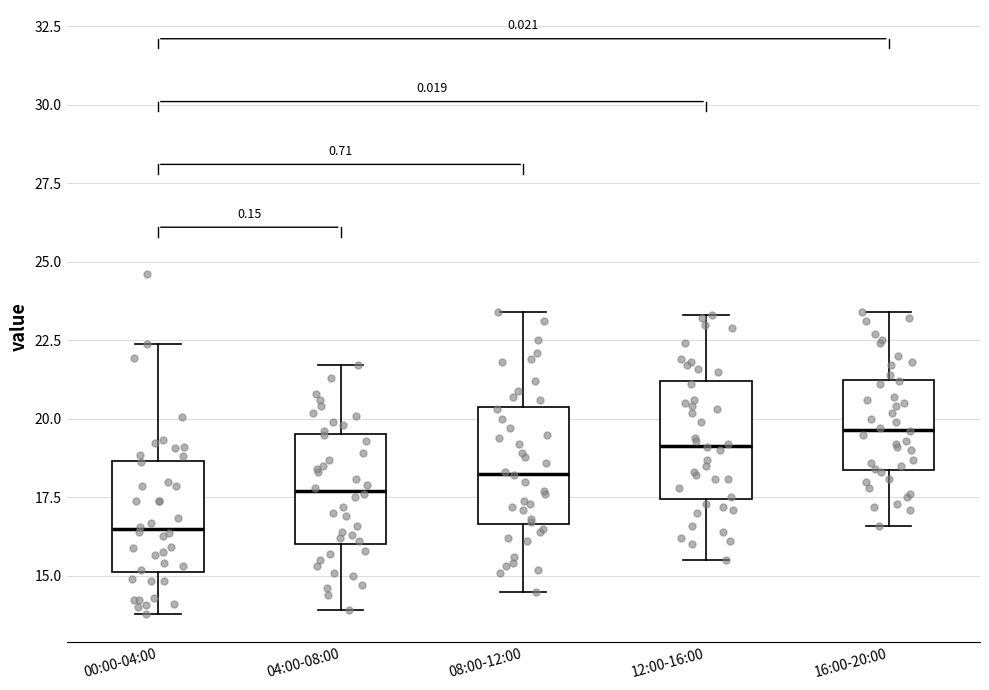

Reading left to right, transcribe this box plot: for each box, give where its median line is, the range the box spans, and where its two whiskers end, as read against the y-axis. The values are not printed on the chart, so give them approximately, as read against the axis.

00:00-04:00: median 16.5, box 15.0 to 18.5, whiskers 14.0 to 22.5
04:00-08:00: median 17.5, box 16.0 to 19.5, whiskers 14.0 to 21.5
08:00-12:00: median 18.5, box 16.5 to 20.5, whiskers 14.5 to 23.5
12:00-16:00: median 19.0, box 17.5 to 21.0, whiskers 15.5 to 23.5
16:00-20:00: median 19.5, box 18.5 to 21.5, whiskers 16.5 to 23.5